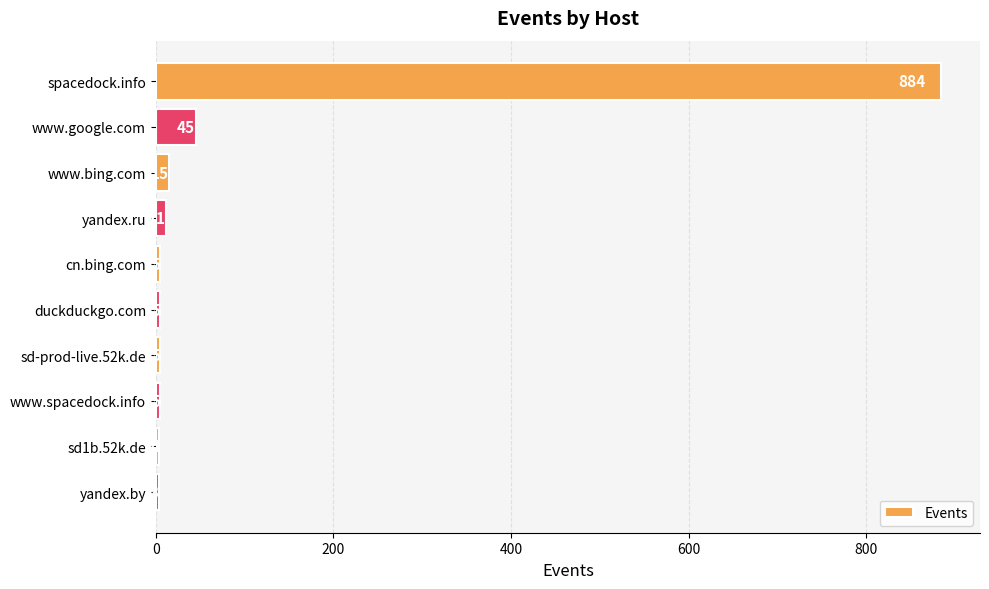

Where is the data nearest to the value 443?

www.google.com